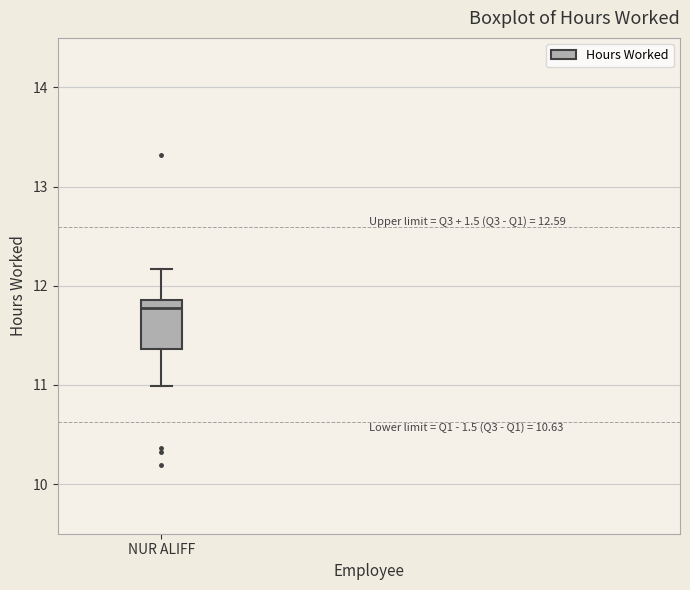

Where is the lower edge of the box for NUR ALIFF on the y-axis? The values are not printed on the chart, so give them approximately, as read against the axis.

11.4